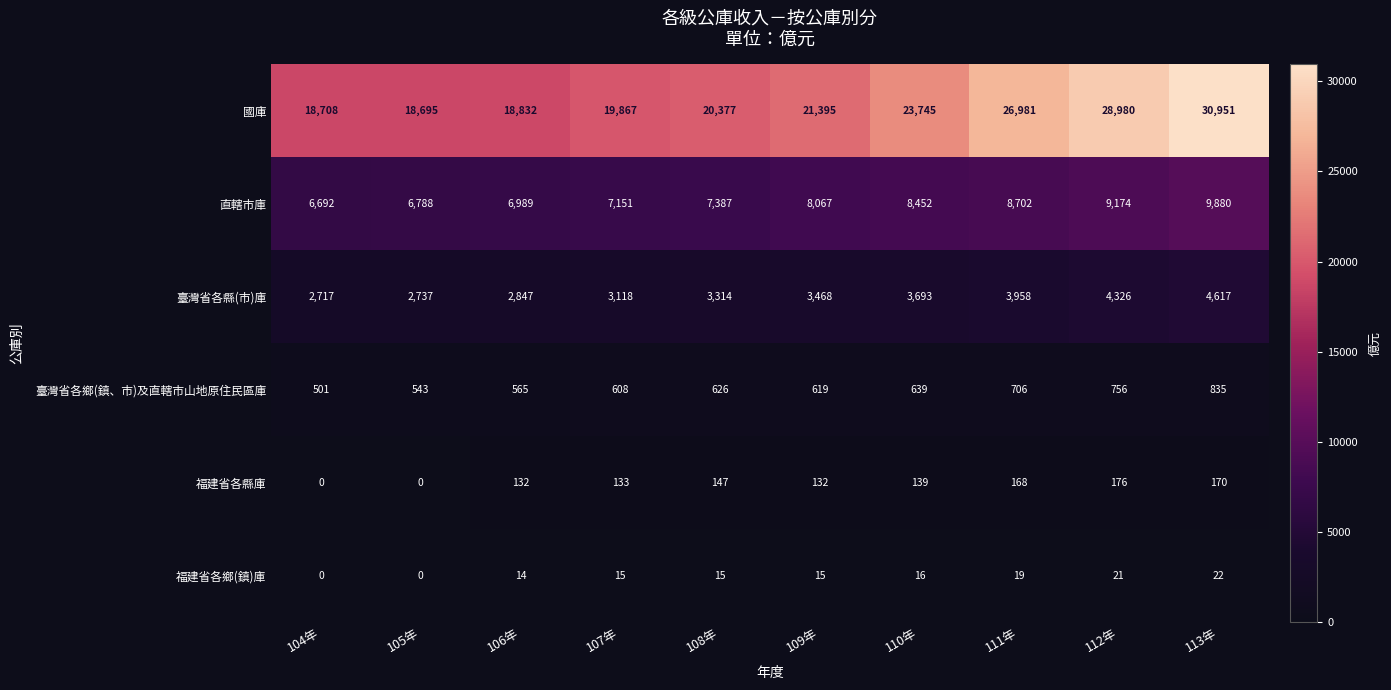

At how many categories does at least one series exceed 15816?

10